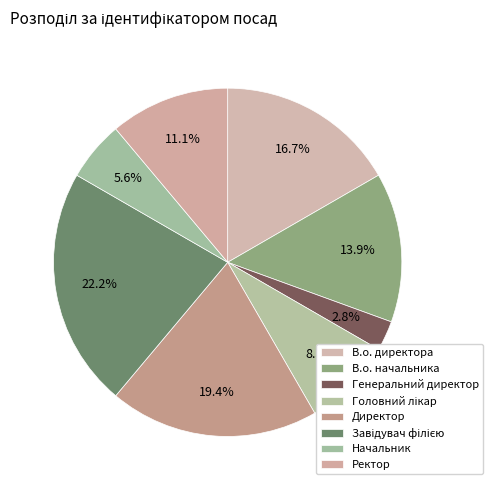

How many slices are in this pie chart?

8